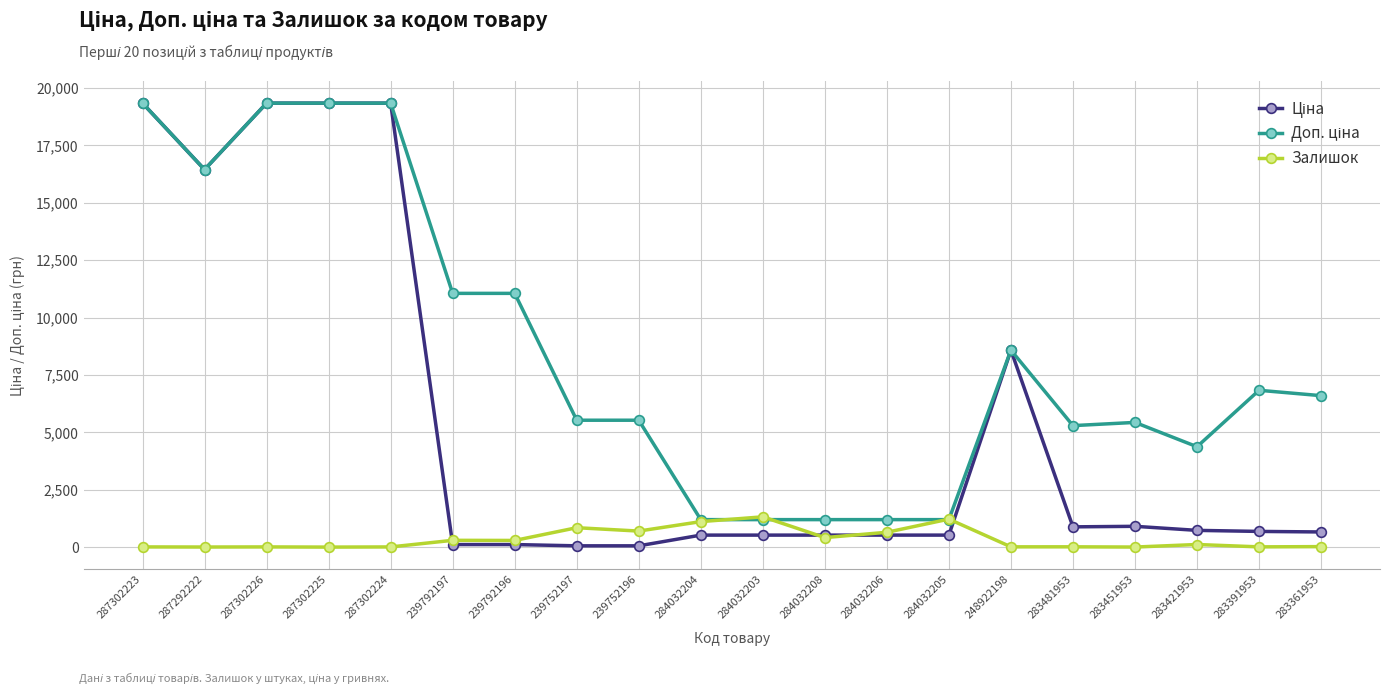

How many lines are shown in the chart?

3